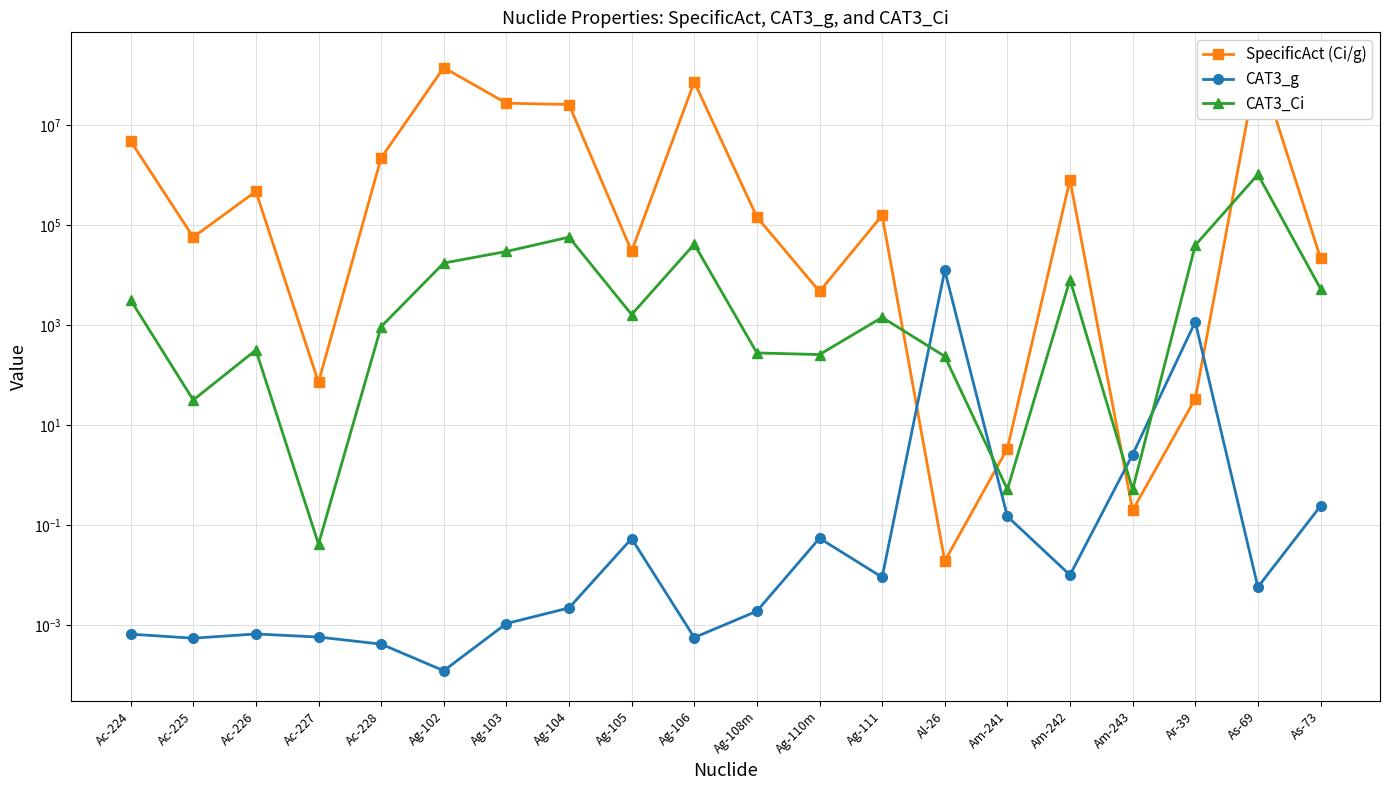

Reading left to right, extract all data points from this chart.

SpecificAct (Ci/g): 4830000.0	58000.0	478000.0	72.4	2240000.0	143000000.0	27800000.0	26100000.0	30300.0	74000000.0	147000.0	4750.0	158000.0	0.0	3.4	809000.0	0.2	34.1	179000000.0	22300.0
CAT3_g: 0.0	0.0	0.0	0.0	0.0	0.0	0.0	0.0	0.1	0.0	0.0	0.1	0.0	12500.0	0.1	0.0	2.6	1170.0	0.0	0.2
CAT3_Ci: 3200.0	32.0	320.0	0.0	940.0	17600.0	30000.0	58000.0	1640.0	42000.0	280.0	260.0	1440.0	240.0	0.5	8200.0	0.5	40000.0	1040000.0	5400.0